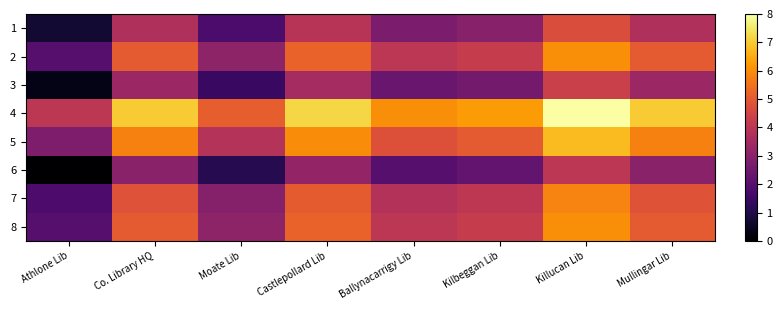

What is the spread (max minus min) of values at Moate Lib?

4.0